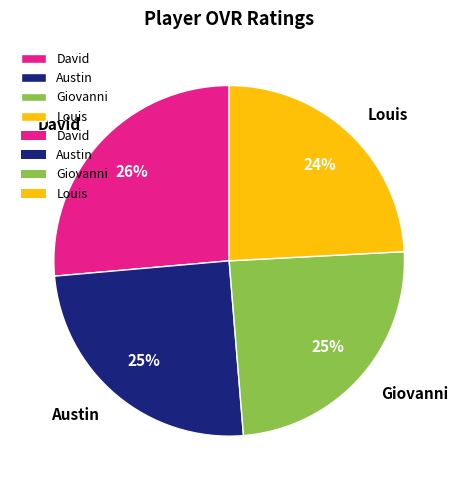

True or false: Louis accounts for 24% of the total.

True